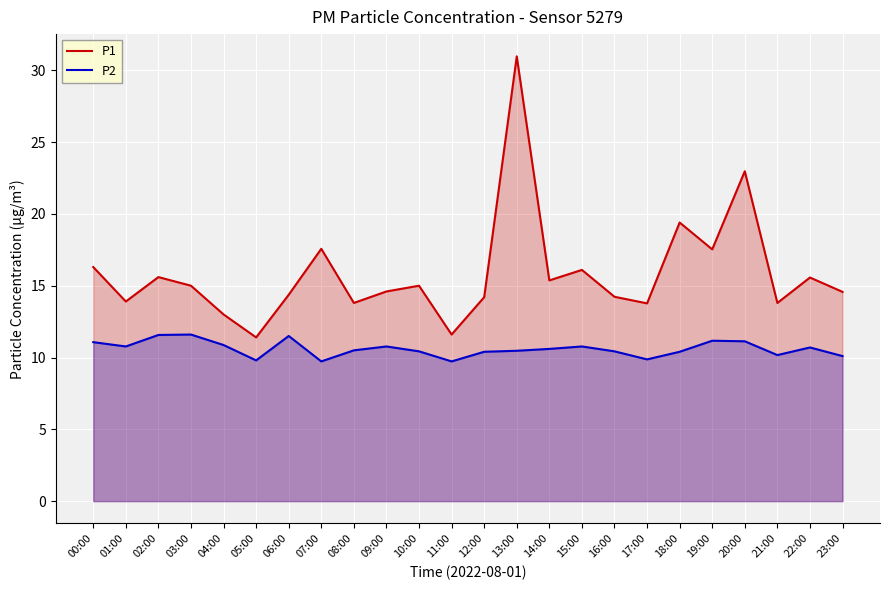

List the series in order of their overall mean, lowest first.

P2, P1